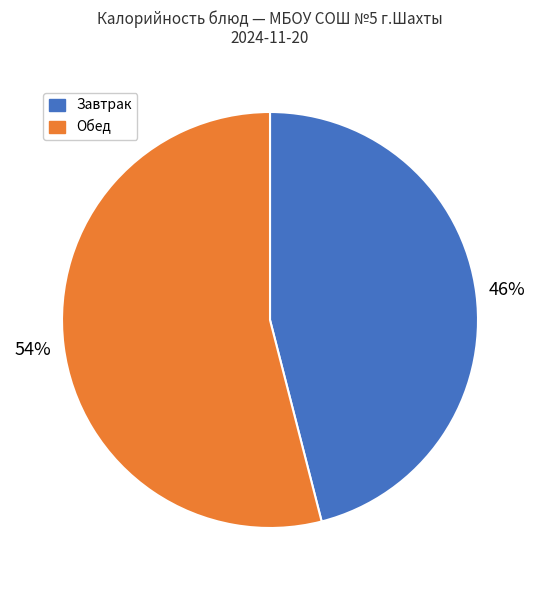

To the nearest percent, what percentage of the pie is Обед?

54%